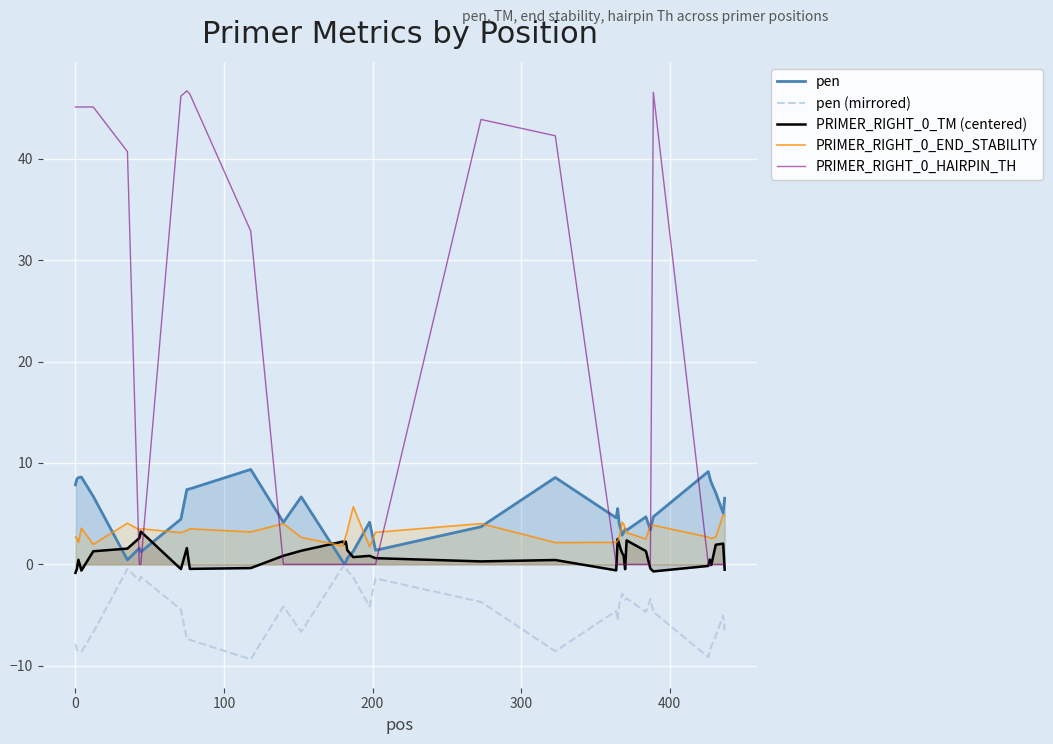

What is the lowest value of the PRIMER_RIGHT_0_END_STABILITY series?

1.8